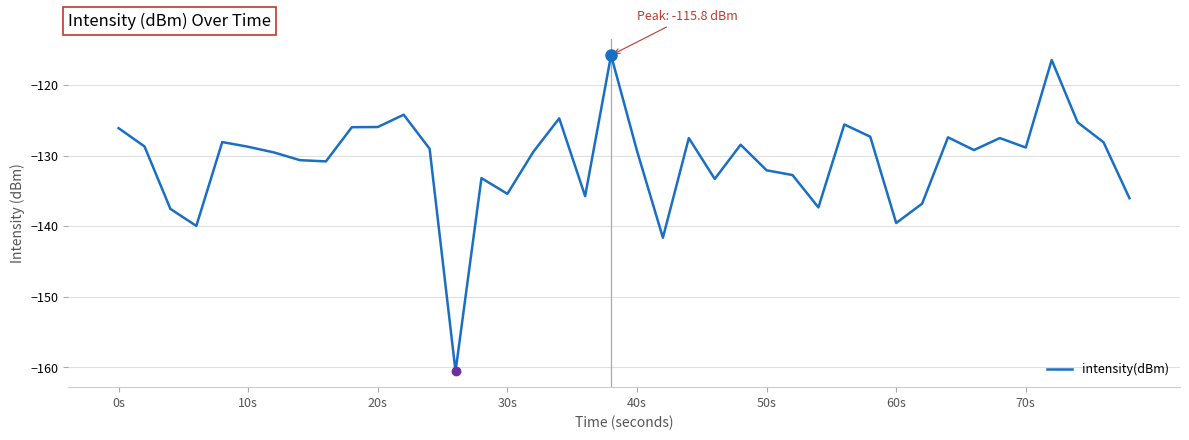

Does the chart display data point markers on the line(s)?

No